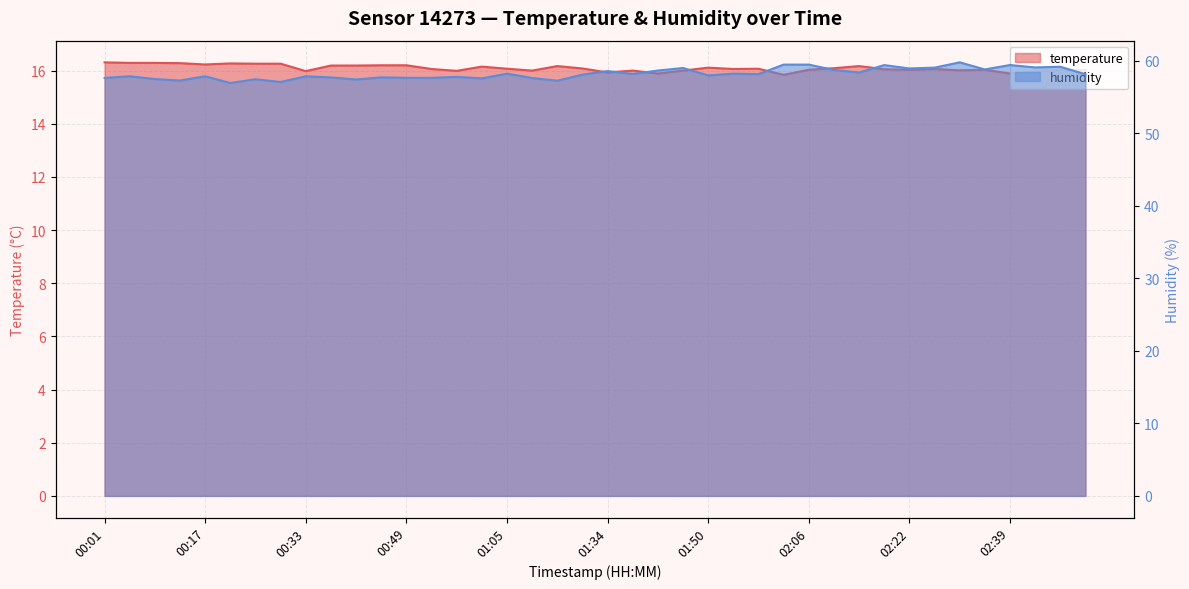

What position from the right is 00:25?

34